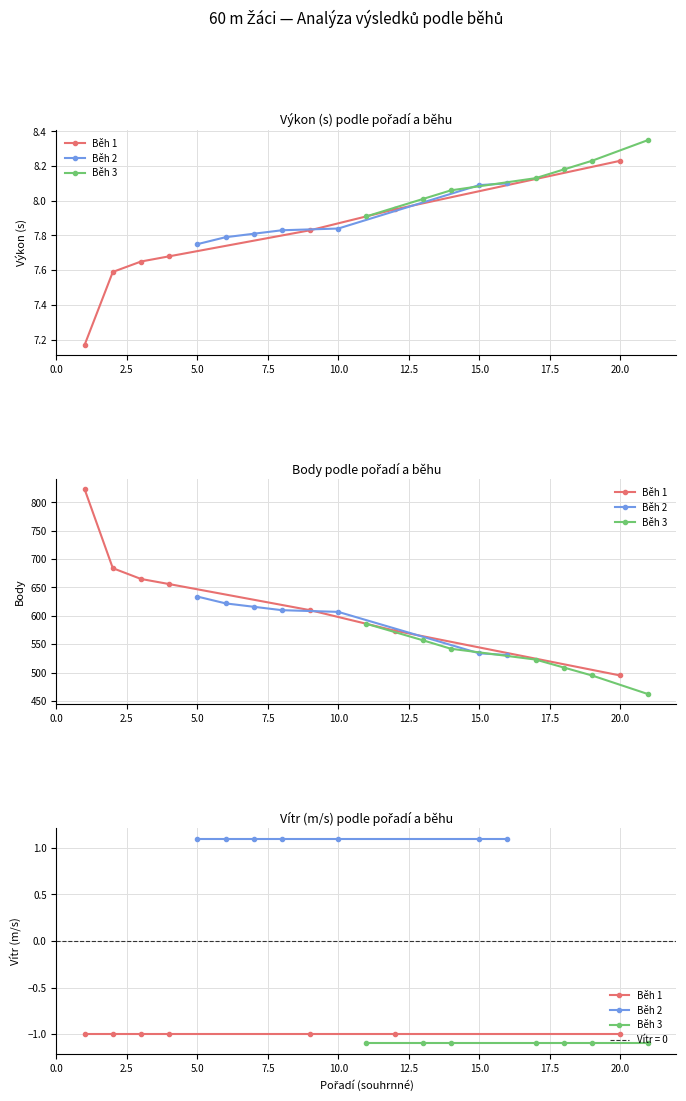

What are all the series names shown in the legend?

Běh 1, Běh 2, Běh 3